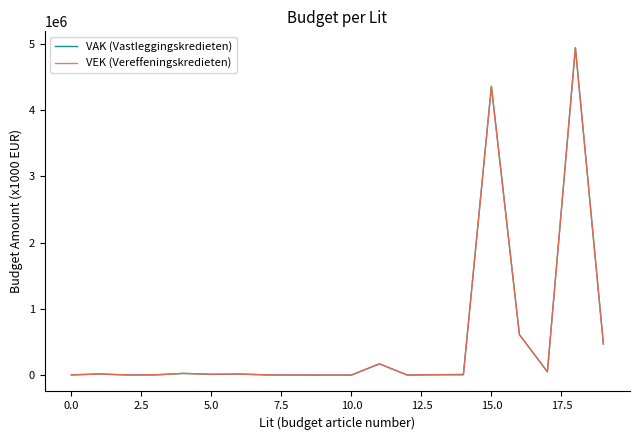

What is the greatest value displayed?

4944684